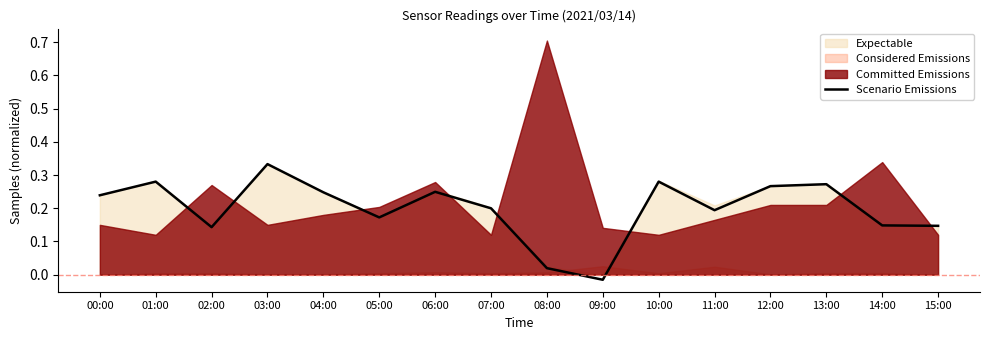

Rank the categories by value from highest to lowest.

03:00, 01:00, 10:00, 13:00, 12:00, 06:00, 04:00, 00:00, 07:00, 11:00, 05:00, 14:00, 15:00, 02:00, 08:00, 09:00